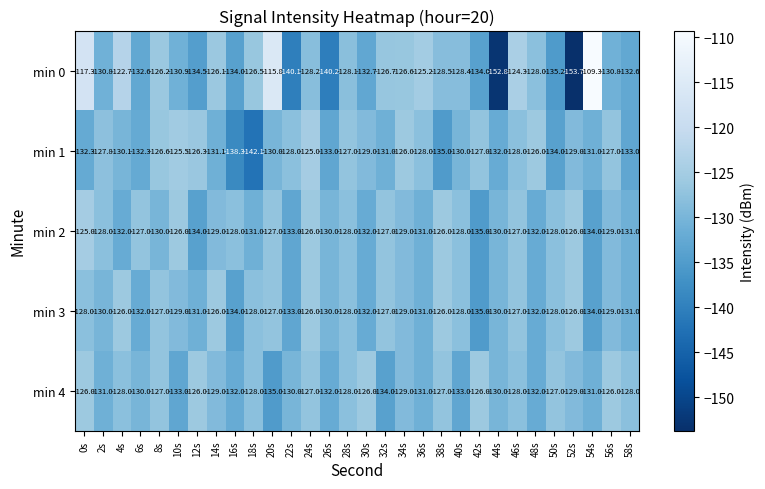

What is the total value across all series at 26s?

-665.2